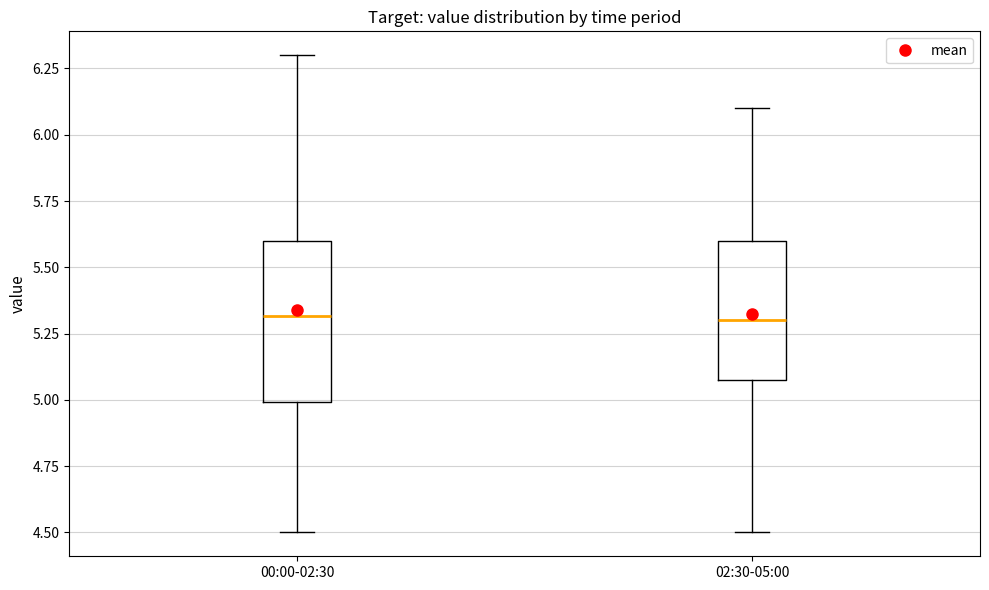

Reading left to right, transcribe this box plot: for each box, give where its median line is, the range the box spans, and where its two whiskers end, as read against the y-axis. The values are not printed on the chart, so give them approximately, as read against the axis.

00:00-02:30: median 5.3, box 5.0 to 5.6, whiskers 4.5 to 6.3
02:30-05:00: median 5.3, box 5.1 to 5.6, whiskers 4.5 to 6.1